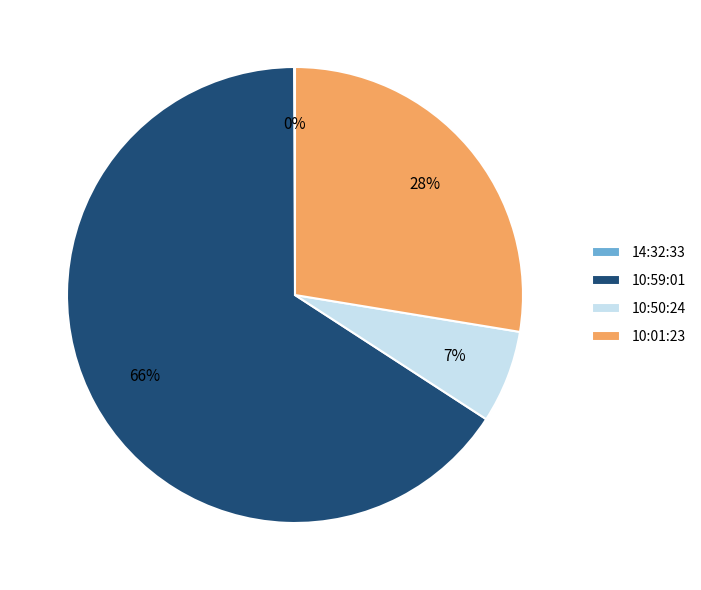

What is the ratio of the value at 10:59:01 to the value at 10:01:23?

2.4